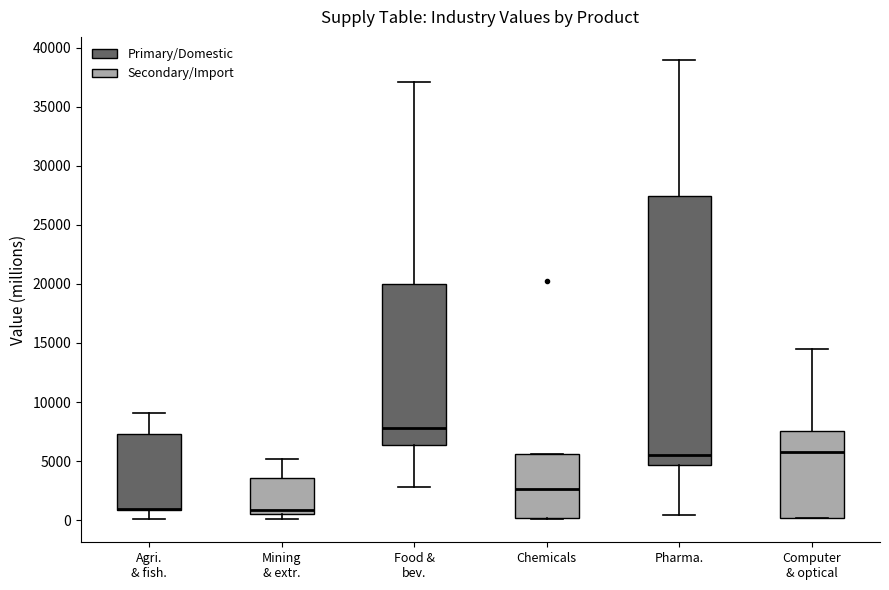

Reading left to right, transcribe this box plot: for each box, give where its median line is, the range the box spans, and where its two whiskers end, as read against the y-axis. The values are not printed on the chart, so give them approximately, as read against the axis.

Agri. & fish.: median 1000 (drawn on the box's lower edge), box 1000 to 7500, whiskers 0 to 9000
Mining & extr.: median 1000, box 500 to 3500, whiskers 0 to 5000
Food & bev.: median 8000, box 6500 to 20000, whiskers 3000 to 37000
Chemicals: median 2500, box 0 to 5500, whiskers 0 to 5500
Pharma.: median 5500, box 4500 to 27500, whiskers 500 to 39000
Computer & optical: median 6000, box 0 to 7500, whiskers 0 to 14500